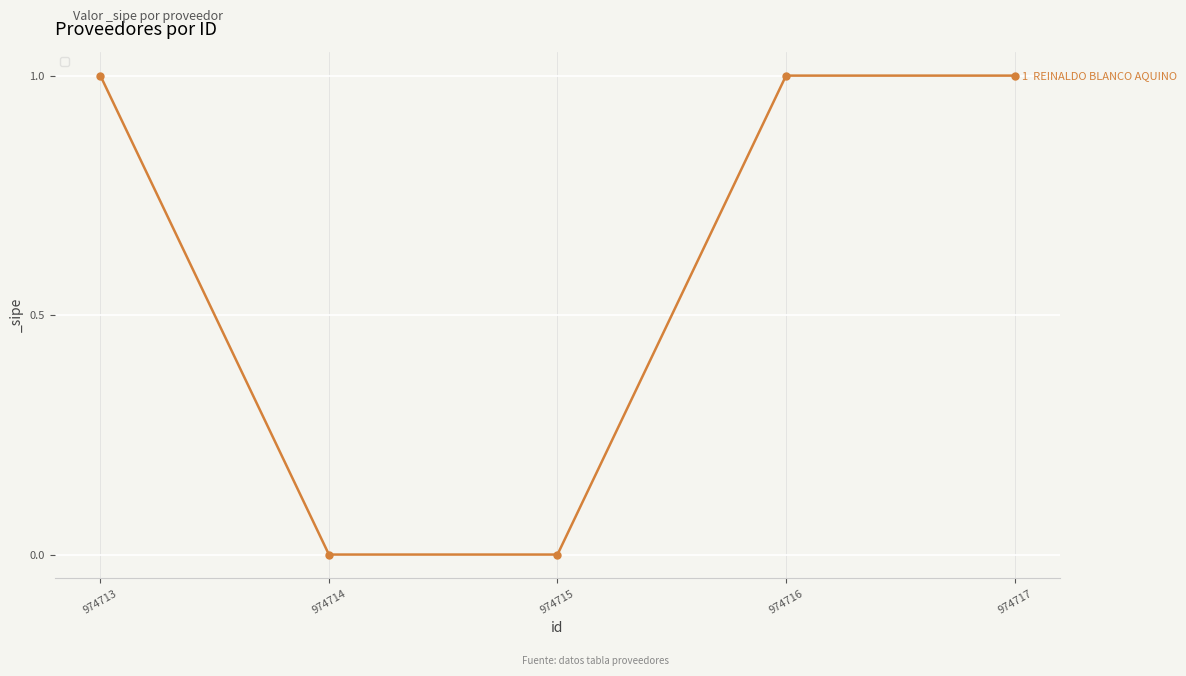

The value at 974713 is 1. True or false?

True